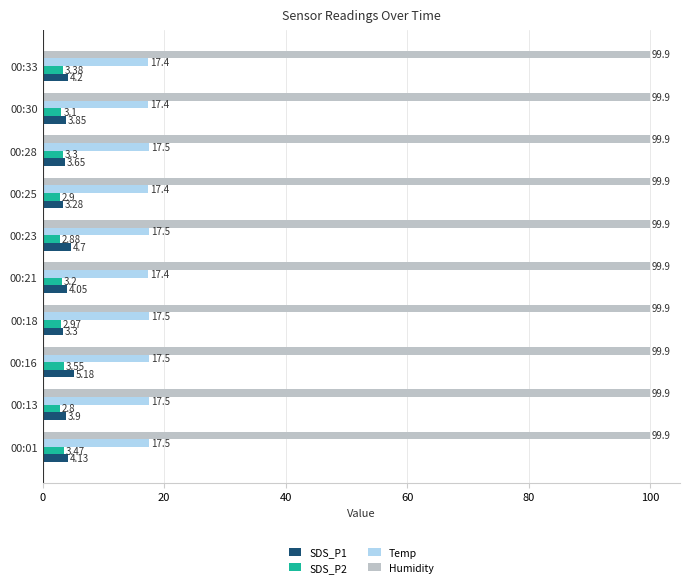

What are all the series names shown in the legend?

SDS_P1, SDS_P2, Temp, Humidity